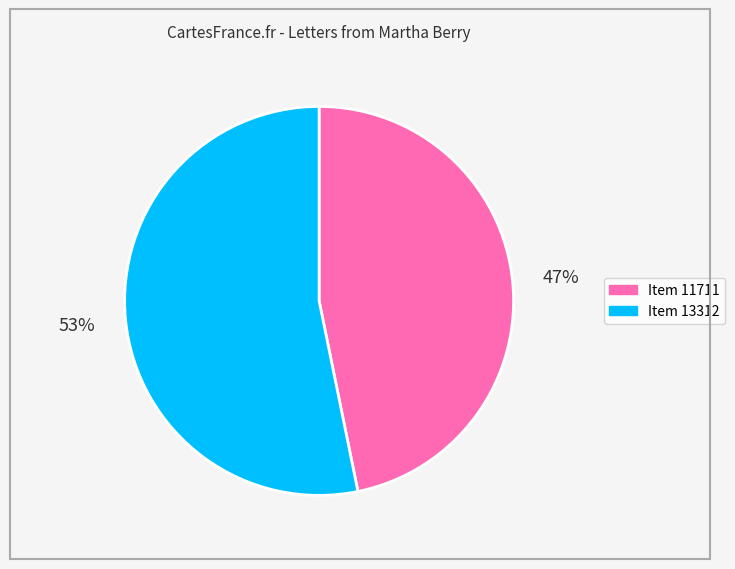

Is there a majority slice in this chart?

Yes